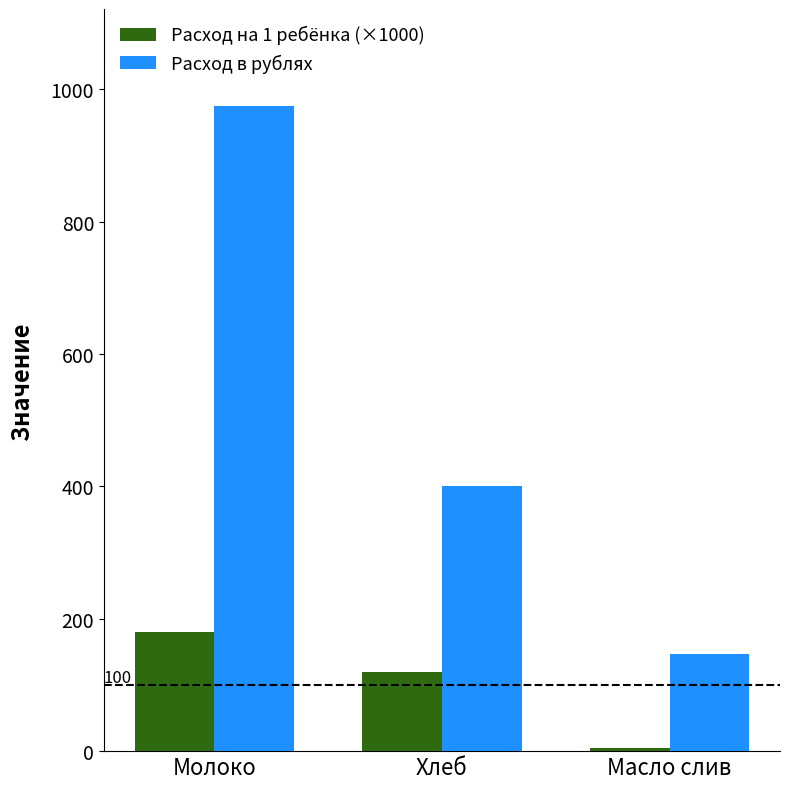

Which series has the largest range (max minus min)?

Расход в рублях